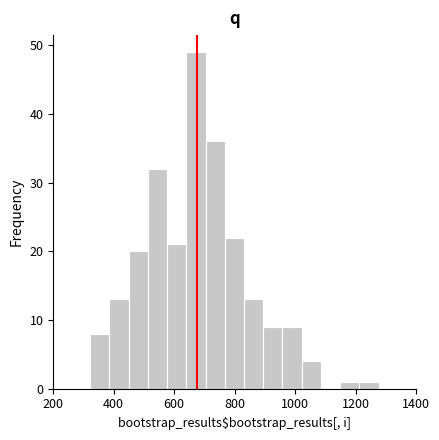

Read against the x-axis, roughly where is the centre of the tallest bar?

680